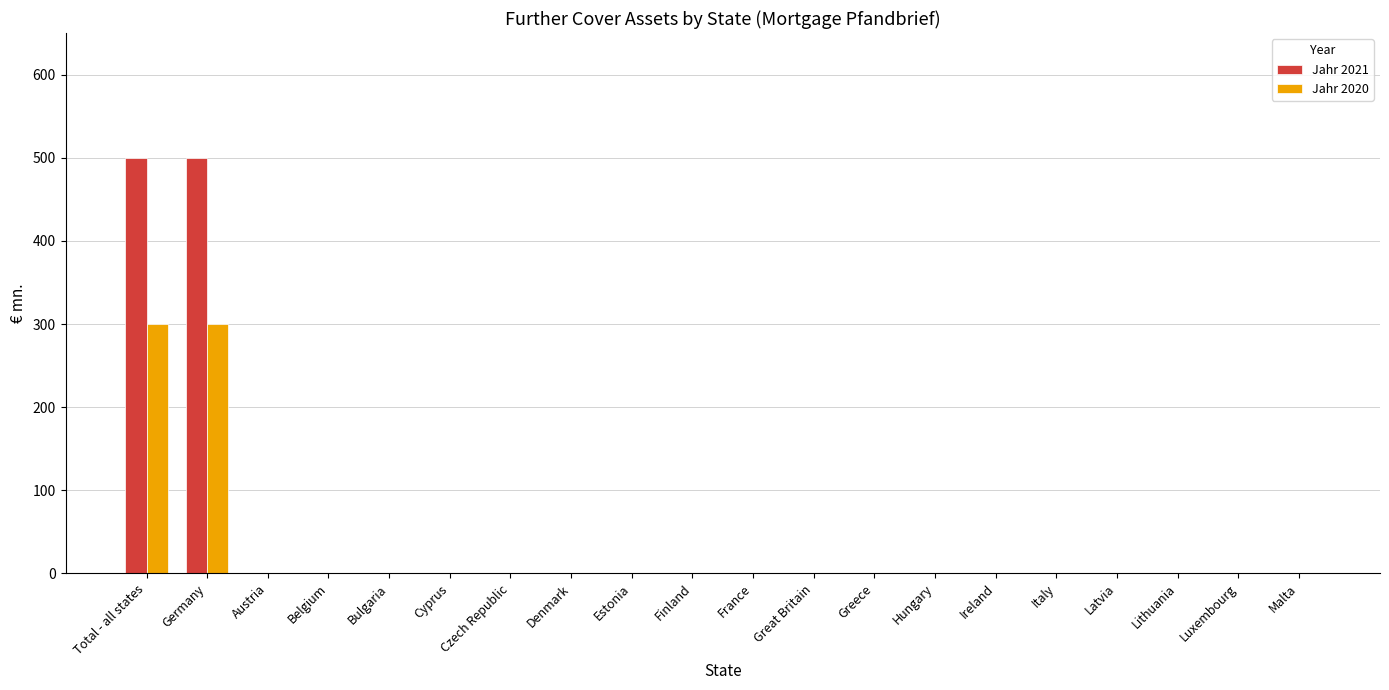

What are all the series names shown in the legend?

Jahr 2021, Jahr 2020